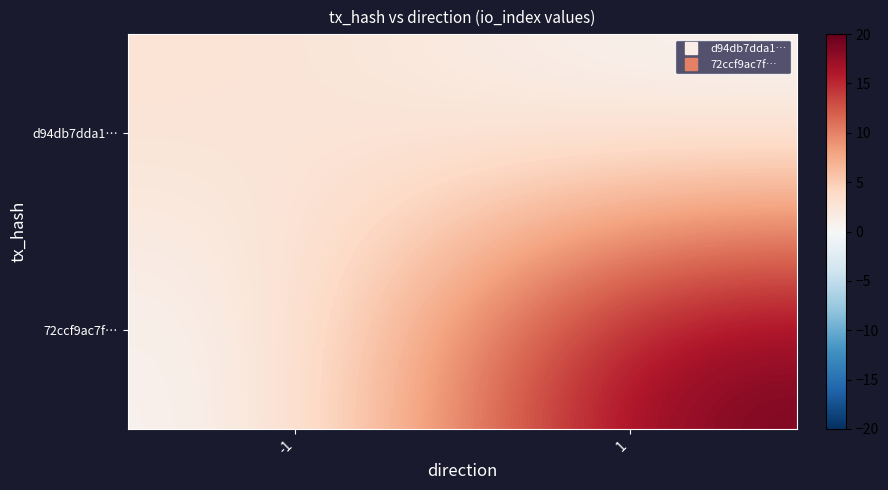

Reading left to right, list all the values displayed in this chart.

d94db7dda1…: -1=3	1=0
72ccf9ac7f…: -1=0	1=20